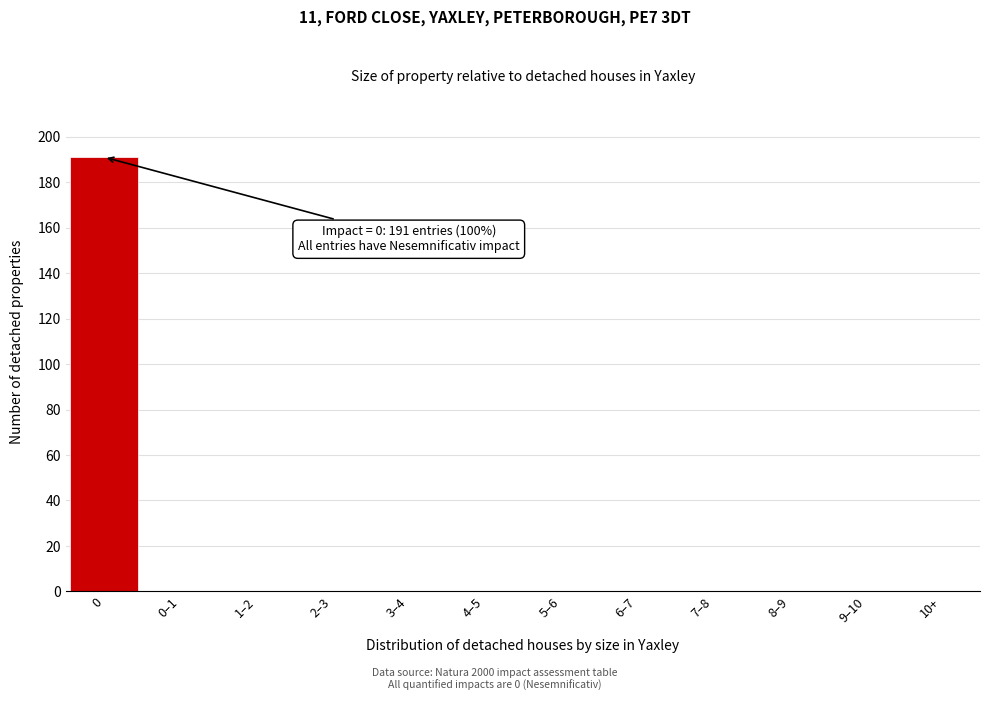

Reading left to right, what are all the values shown in this chart?

0=191	0–1=0	1–2=0	2–3=0	3–4=0	4–5=0	5–6=0	6–7=0	7–8=0	8–9=0	9–10=0	10+=0